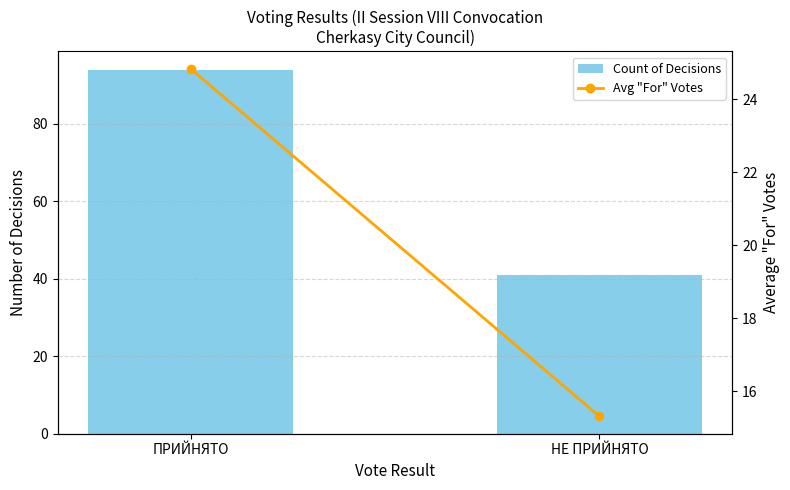

What is the spread (max minus min) of values at ПРИЙНЯТО?

69.2